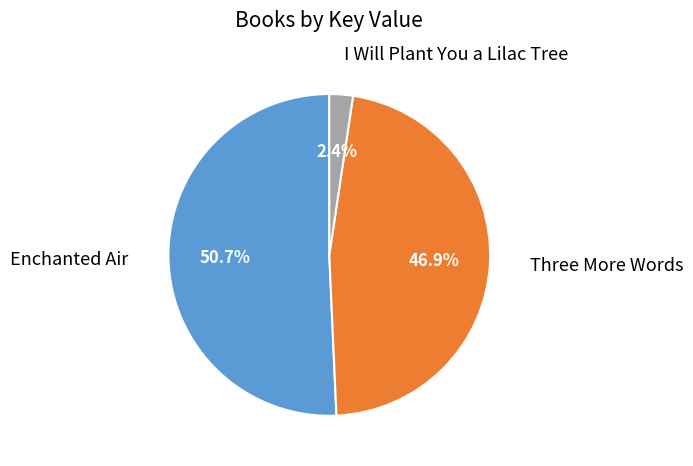

Count the number of slices in the pie.

3